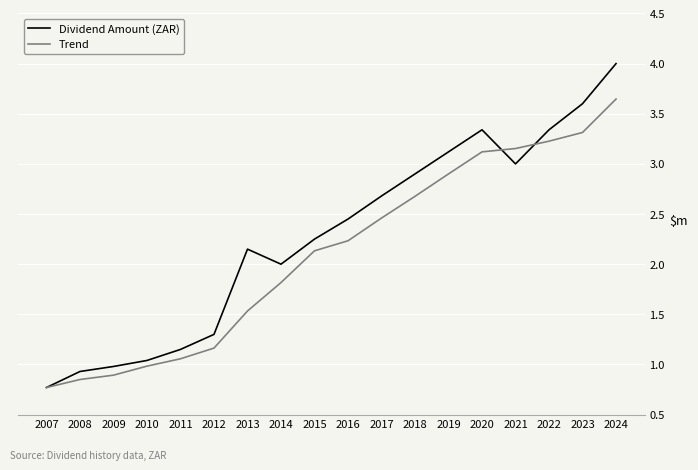

What are all the series names shown in the legend?

Dividend Amount (ZAR), Trend